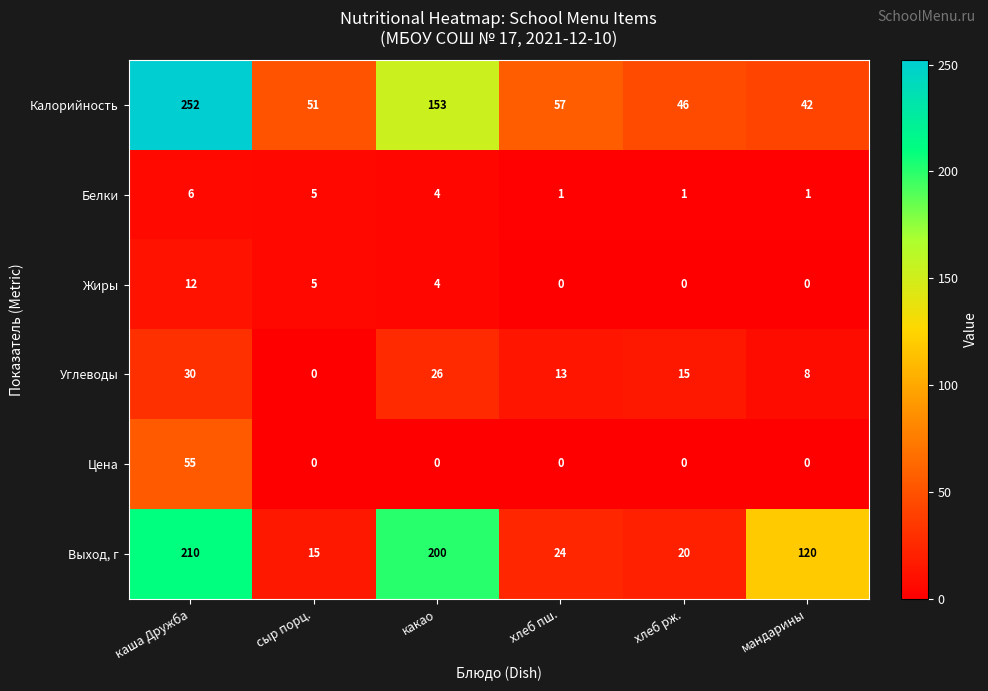

At how many categories does at least one series exceed 18?

6